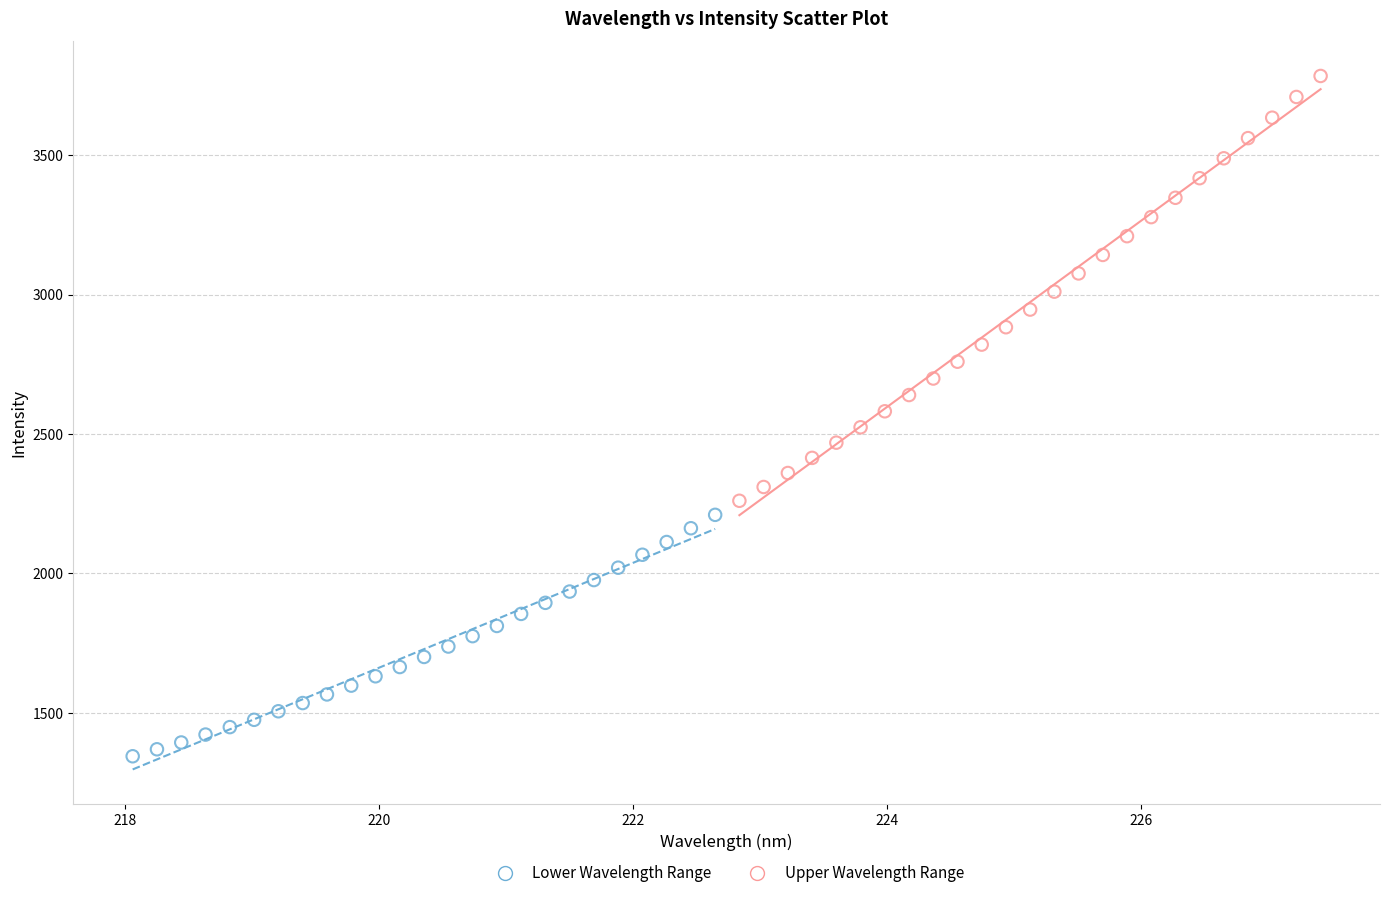

What are all the series names shown in the legend?

Lower Wavelength Range, Upper Wavelength Range